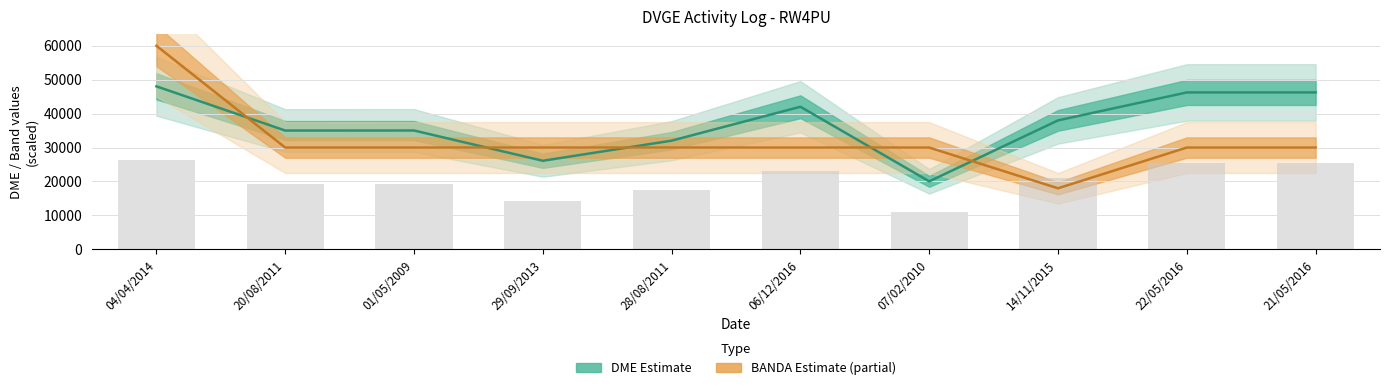

The DME (Estimate) series shows 32035 at 28/08/2011. True or false?

True